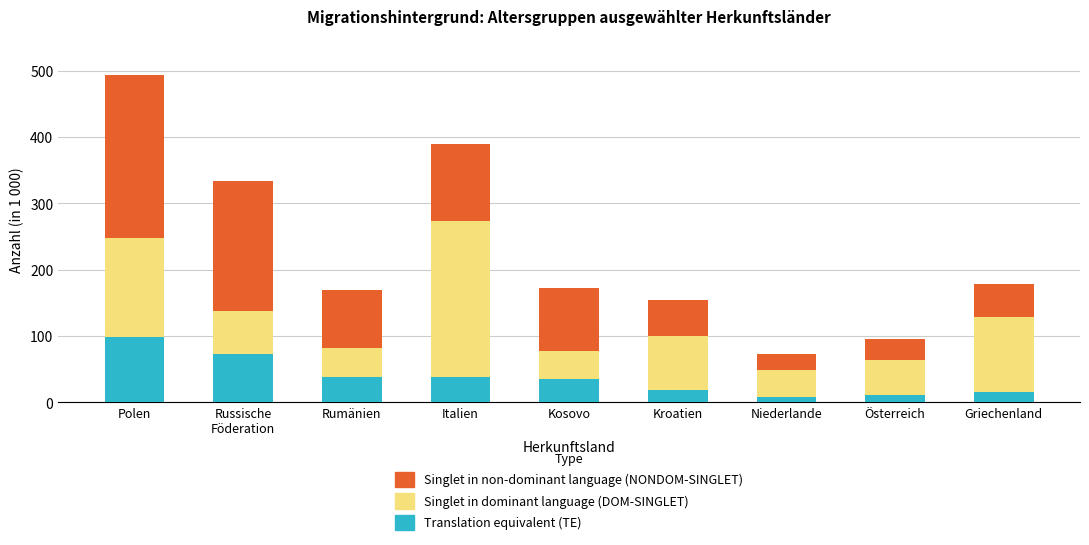

What is the difference between the second highest and second lowest values in the Translation equivalent (TE) series?

61